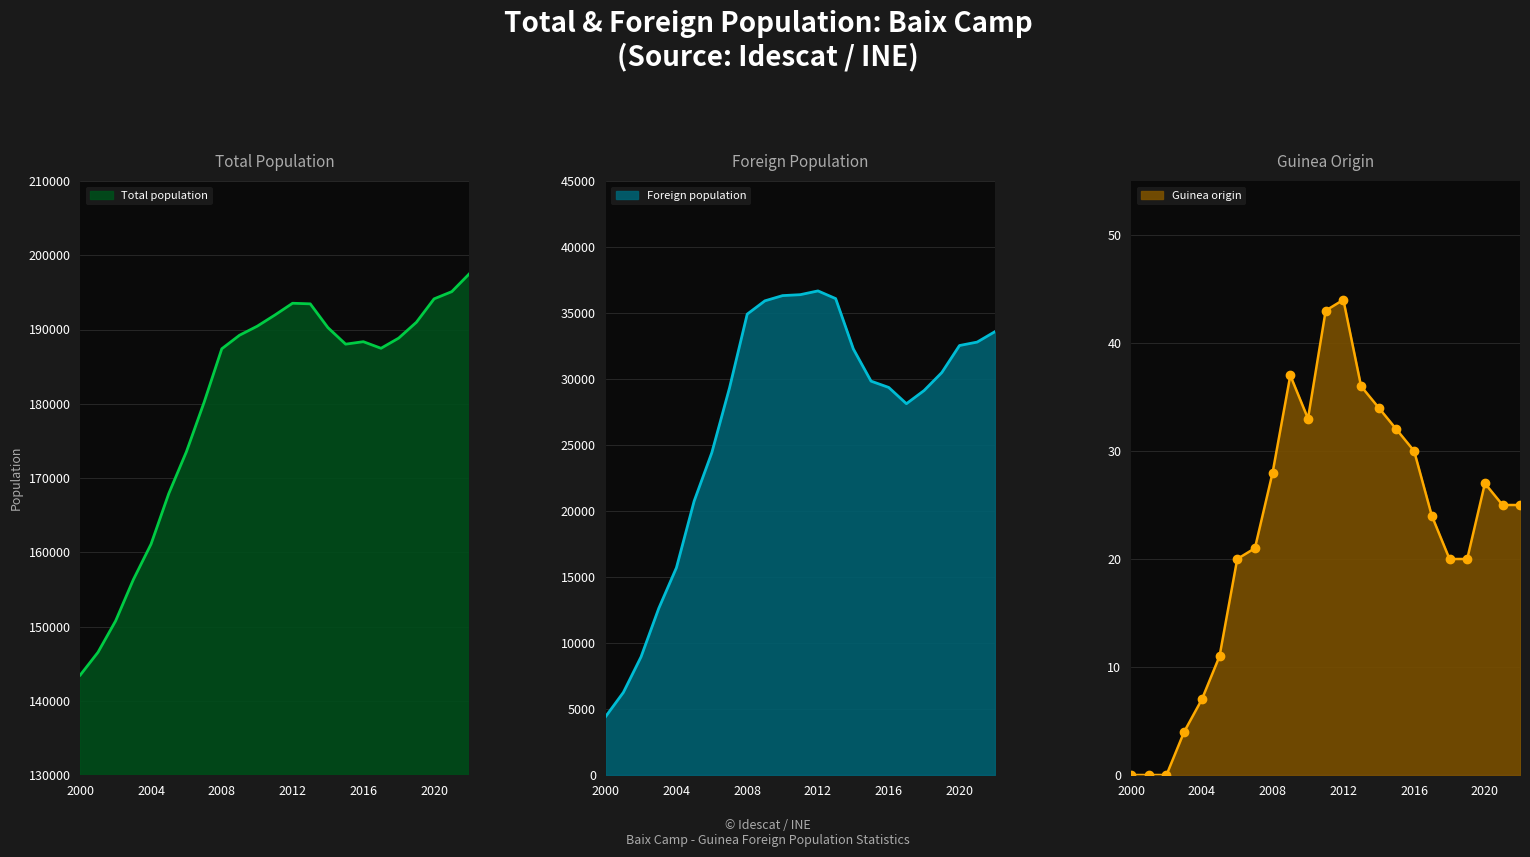

What is the total value across all series at 2015?

217896